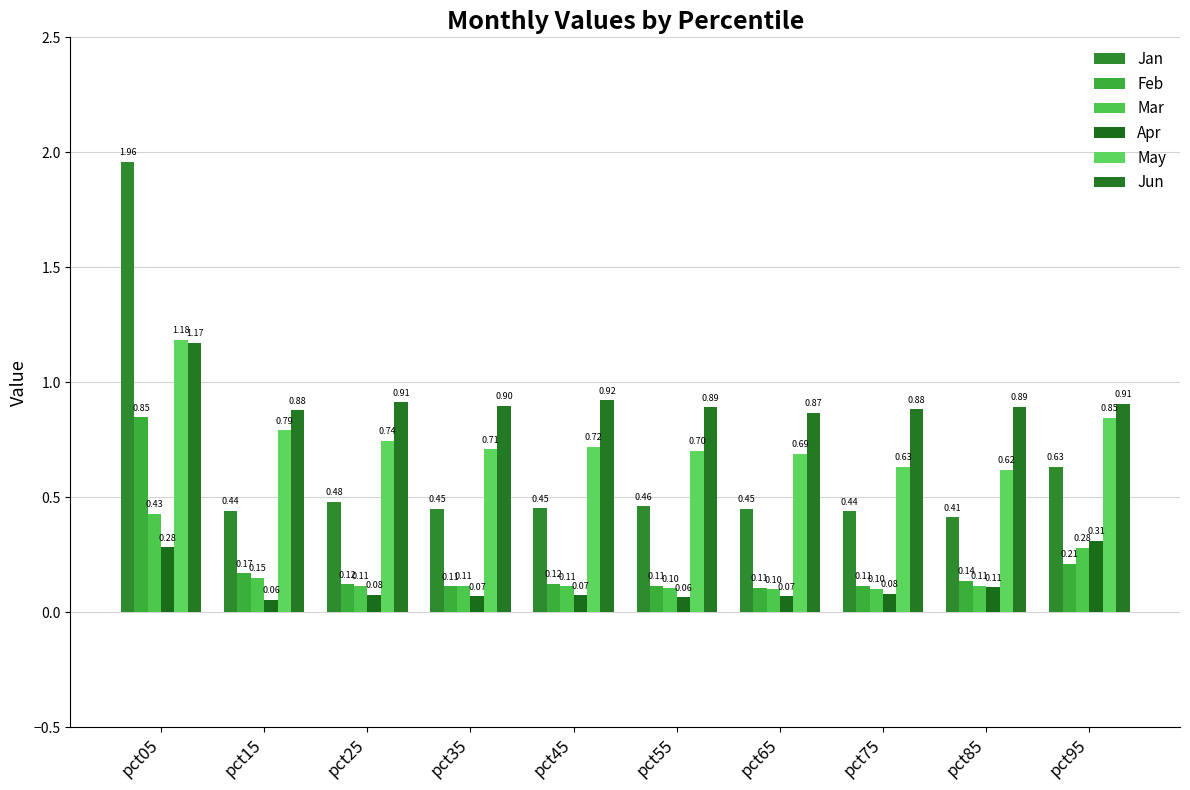

What is the difference between the highest and lowest values at pct45?

0.8